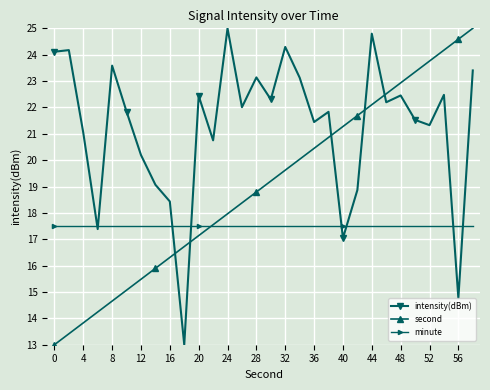

Which series has the largest total across all categories?

intensity(dBm)